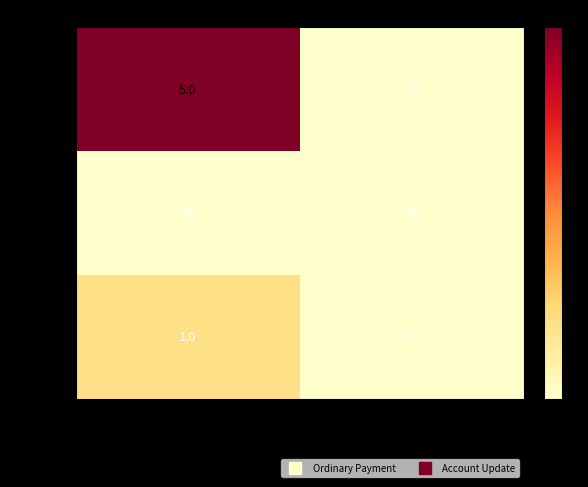

What is the maximum value for 402652?

5